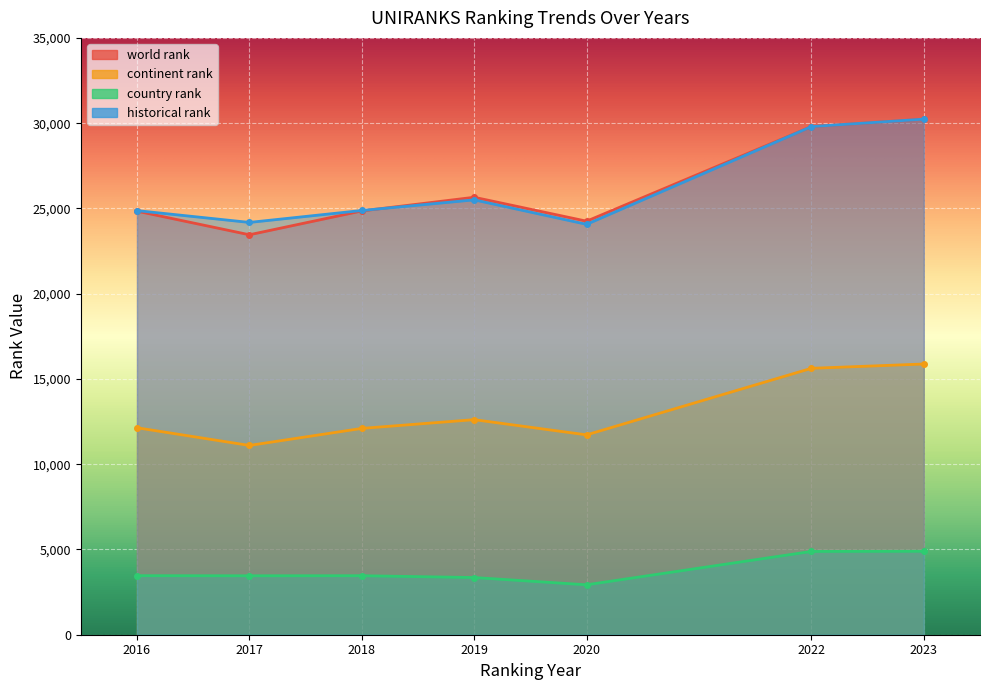

What is the lowest value of the country rank series?

2928.0